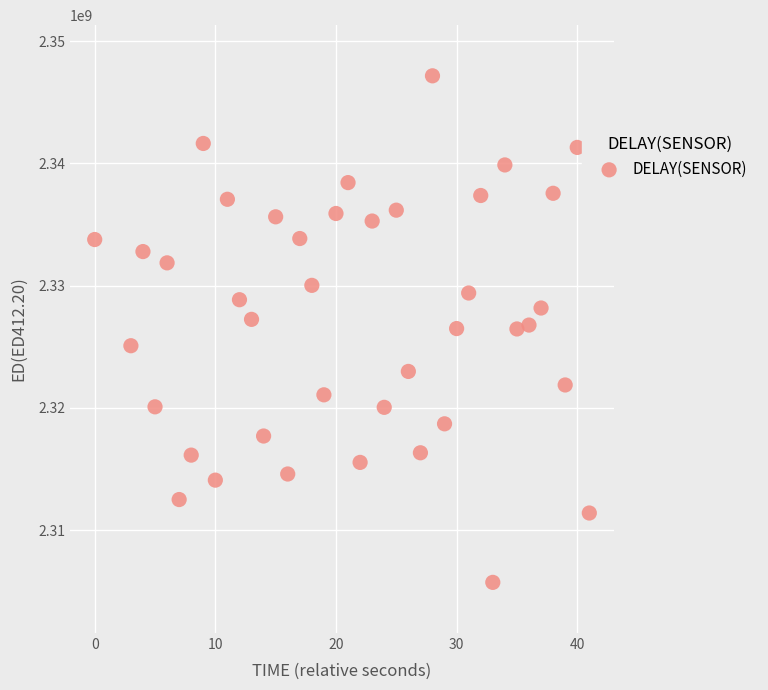

What is the range of X values (max minus min)?

41